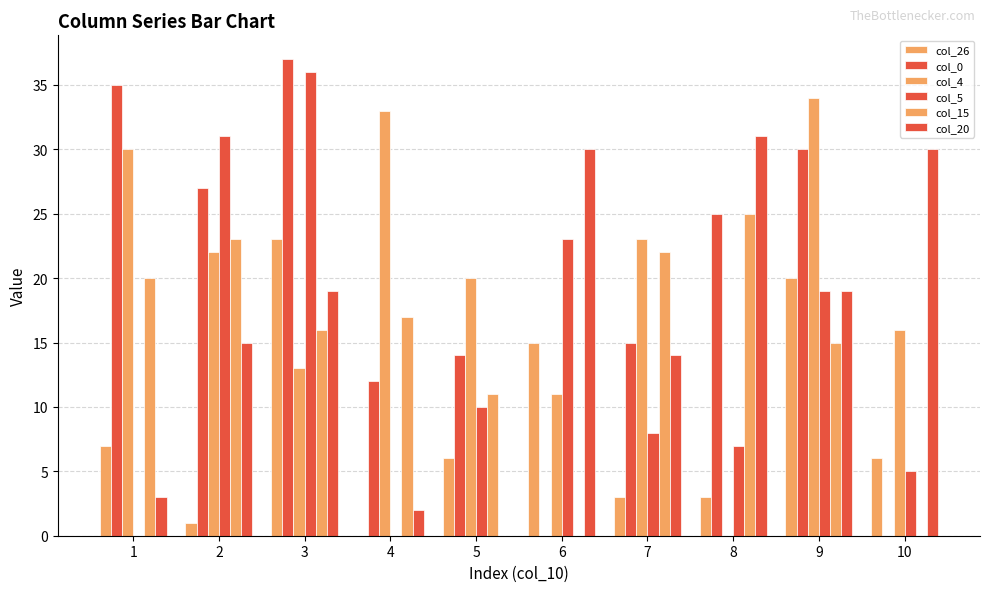

At which label does col_5 reach its minimum?

1